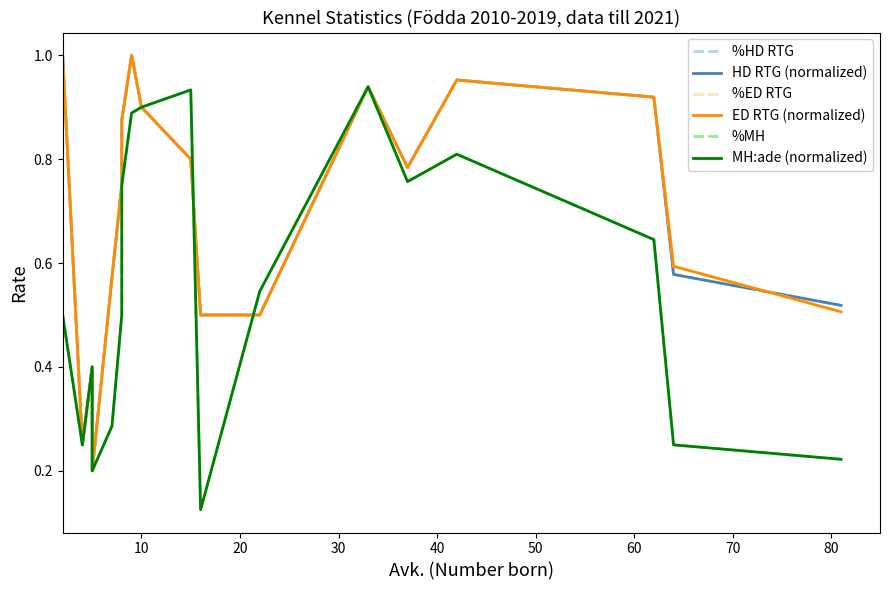

Does the chart display data point markers on the line(s)?

No